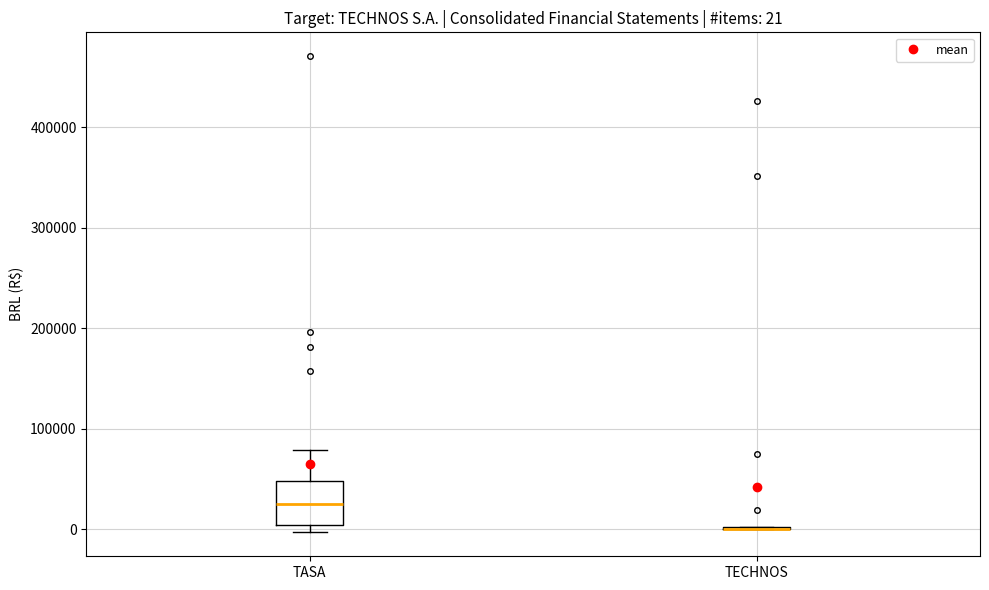

Which box is the tallest, from its lower edge to its upper edge?

TASA